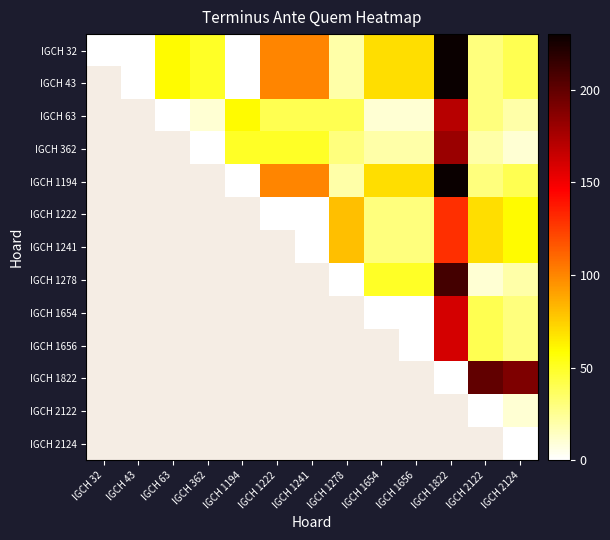

How many values in the IGCH 1194 series exceed 30?

6